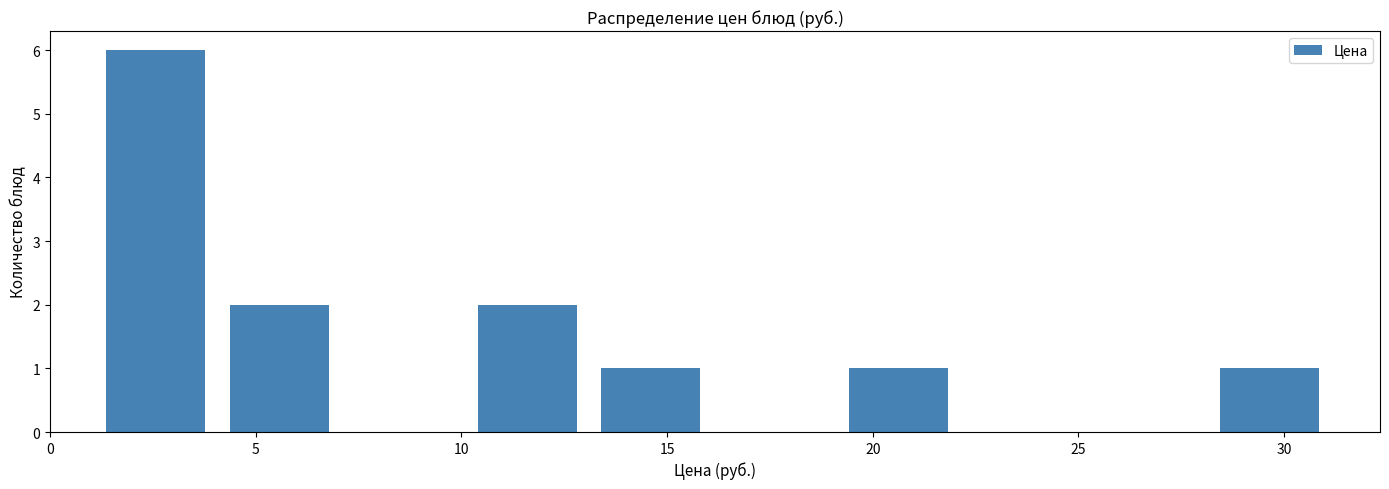

Reading left to right, list every bar in this chart as the range it spans on the x-axis followed by its height. Neither the bar edges nor the heights are printed on the chart, so give them approximately, as read against the axes.

1.5 to 4.5: 6
4.5 to 7.5: 2
7.5 to 10.5: 0
10.5 to 13.5: 2
13.5 to 16.5: 1
16.5 to 19.5: 0
19.5 to 22.5: 1
22.5 to 25.5: 0
25.5 to 28.5: 0
28.5 to 31.5: 1